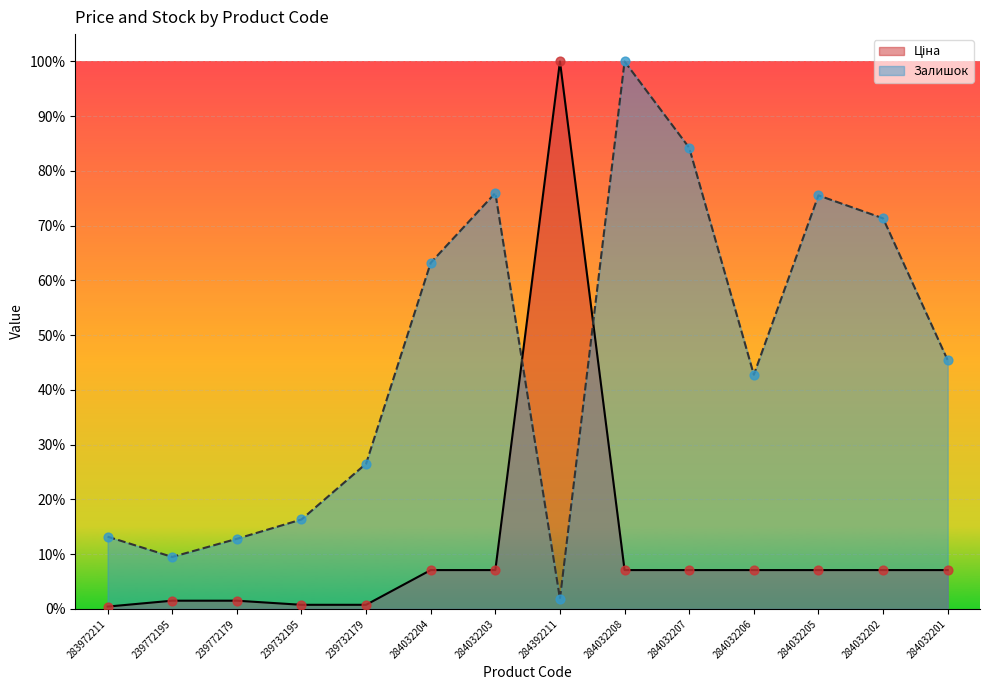

What are all the series names shown in the legend?

Ціна, Залишок